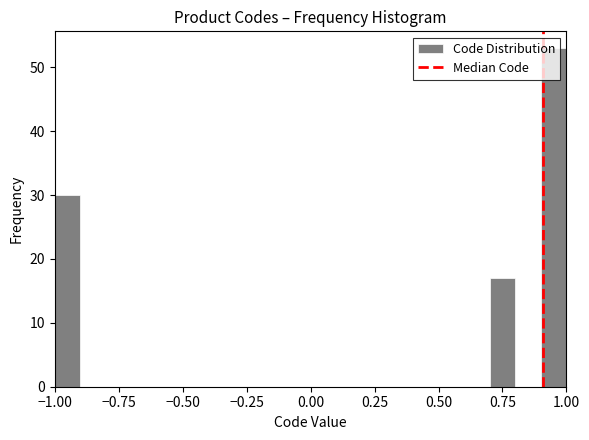

Read against the x-axis, roughly where is the centre of the tallest bar?

0.95